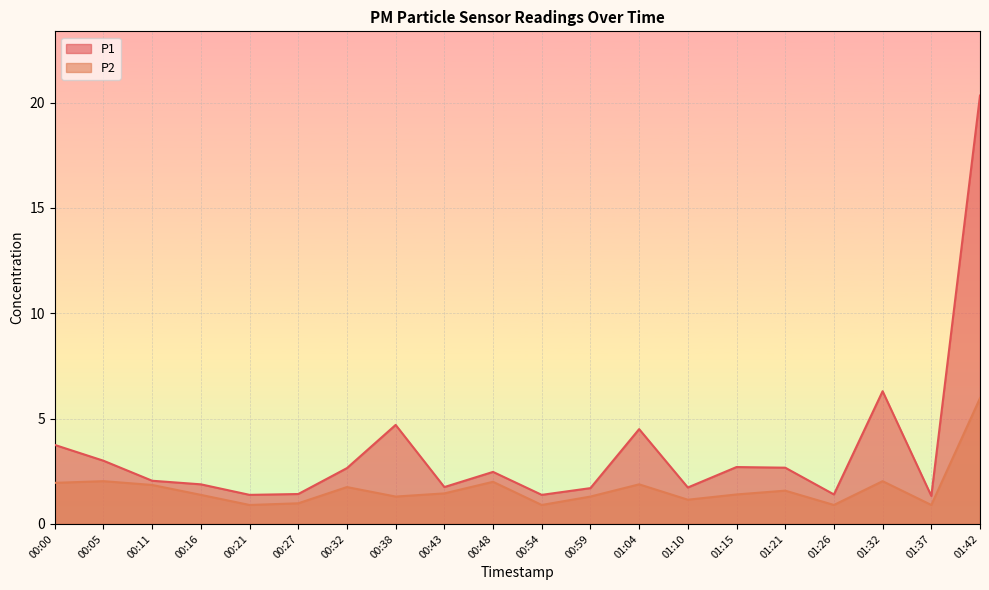

True or false: P1 and P2 intersect in this chart.

False